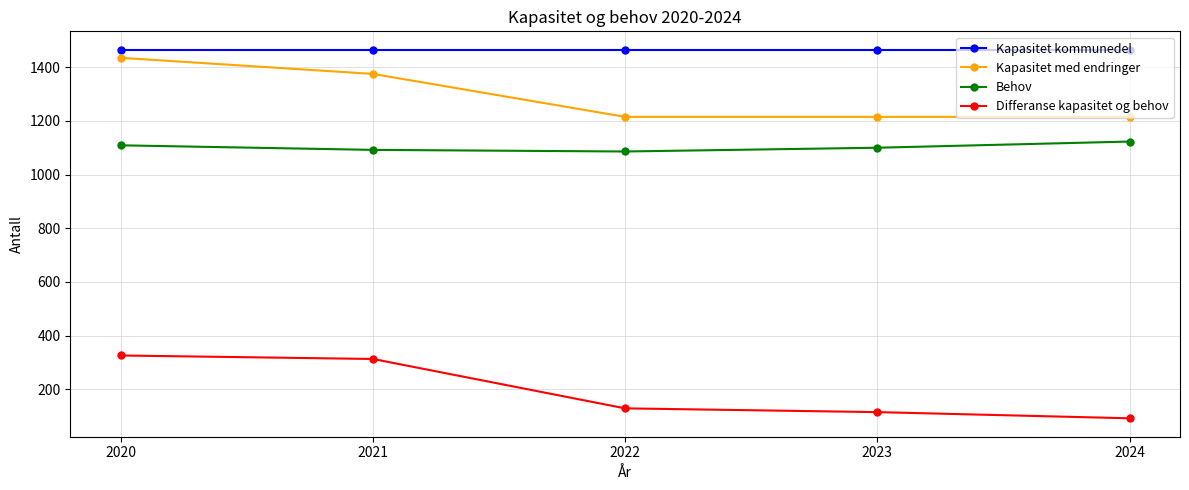

Does the chart have visible grid lines?

Yes